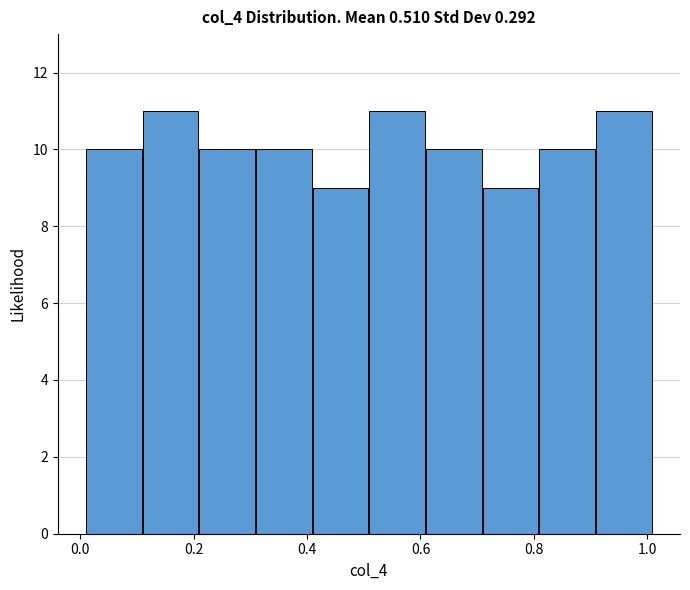

Reading left to right, list every bar in this chart as the range it spans on the x-axis followed by its height. Neither the bar edges nor the heights are printed on the chart, so give them approximately, as read against the axes.

0.01 to 0.11: 10
0.11 to 0.21: 11
0.21 to 0.31: 10
0.31 to 0.41: 10
0.41 to 0.51: 9
0.51 to 0.61: 11
0.61 to 0.71: 10
0.71 to 0.81: 9
0.81 to 0.91: 10
0.91 to 1.01: 11